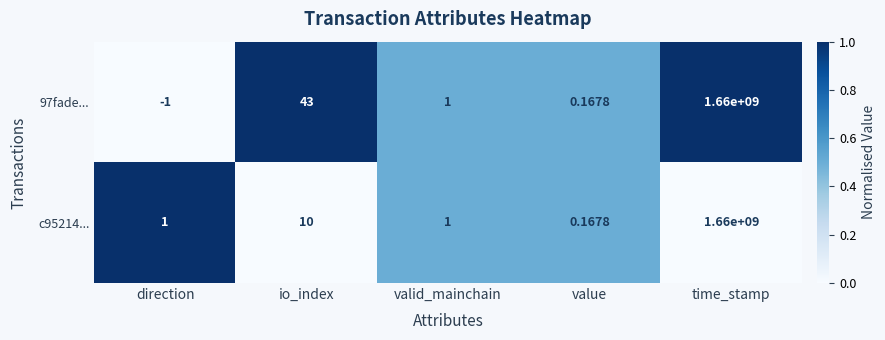

Is the value of c95214... at value greater than the value of 97fade... at direction?

Yes